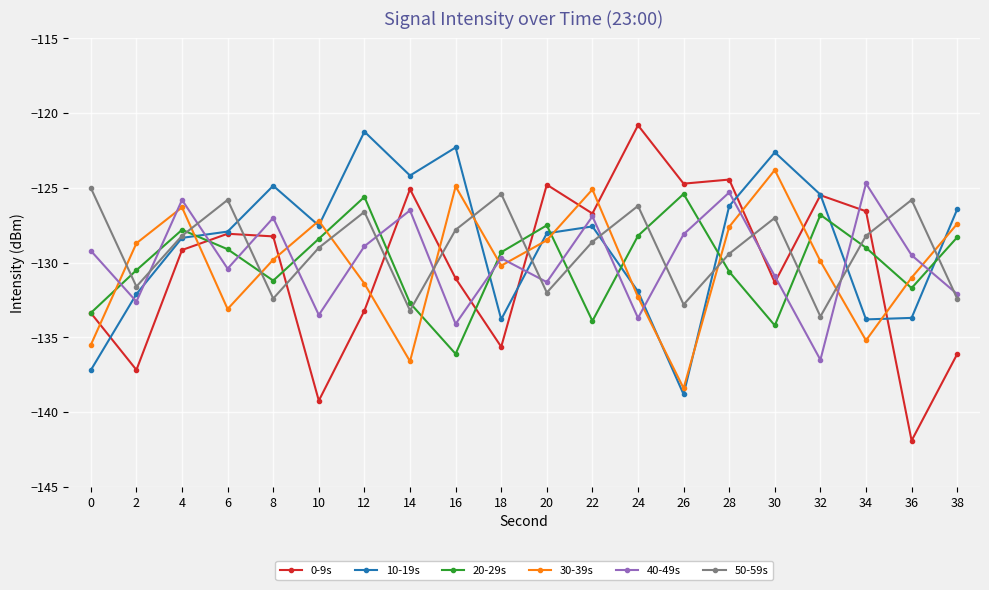

Is it true that 30-39s equals -51.4 at 36?

False